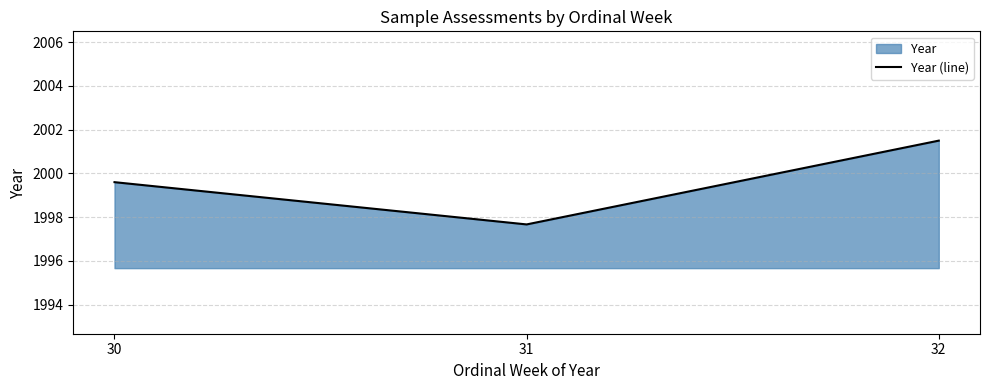

Rank the categories by value from lowest to highest.

31, 30, 32